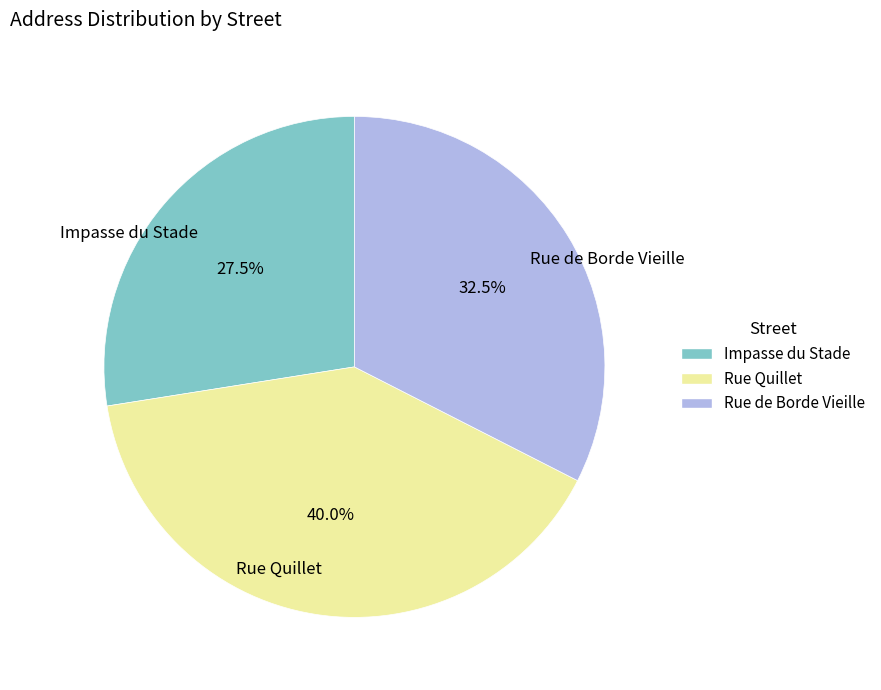

To the nearest percent, what is the average slice percentage?

33%